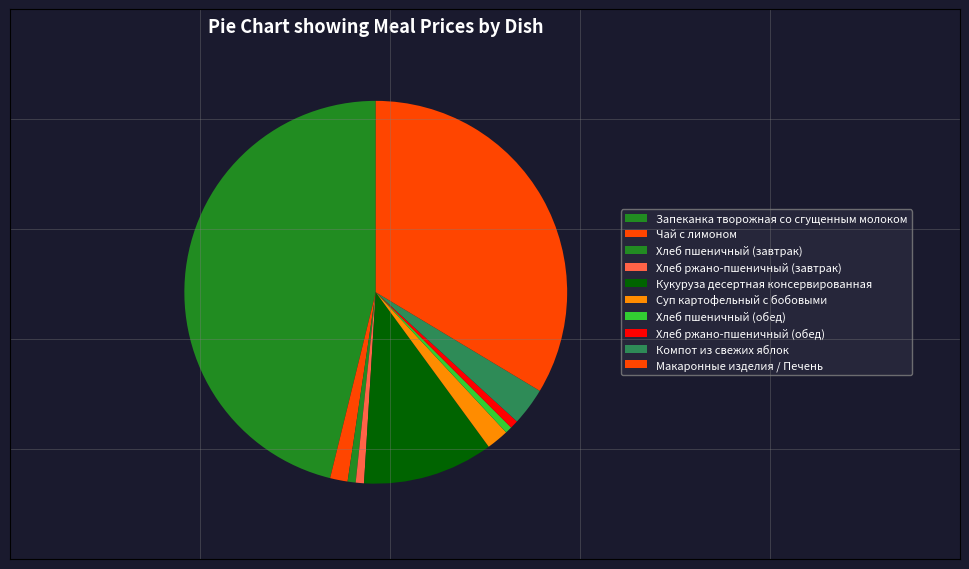

The Чай с лимоном slice represents 13% of the pie. True or false?

False